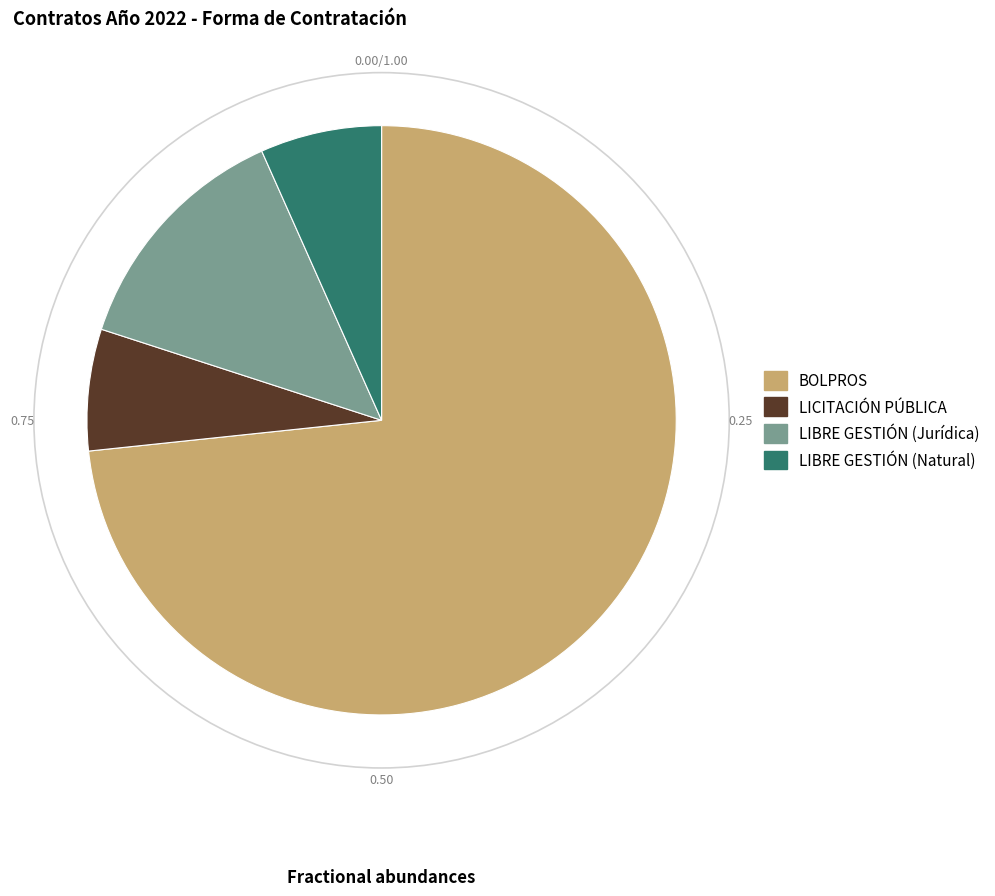

Between LIBRE GESTIÓN (Natural) and BOLPROS, which is larger?

BOLPROS